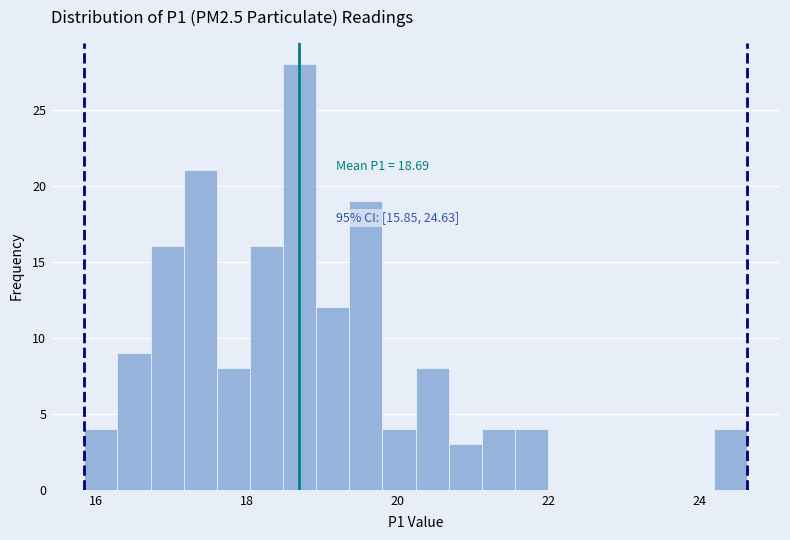

Around what value on the x-axis is the tallest bar? Give the approximate position of its centre, as read against the axis.

18.8